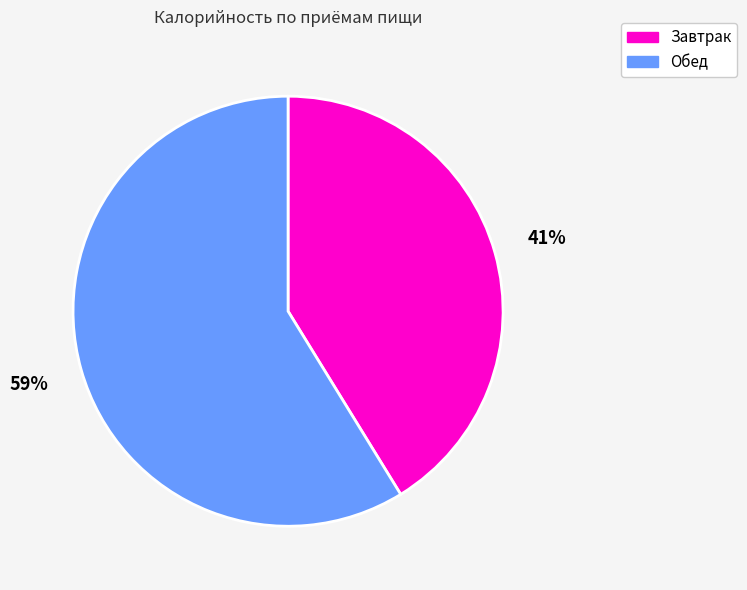

Between Завтрак and Обед, which is larger?

Обед